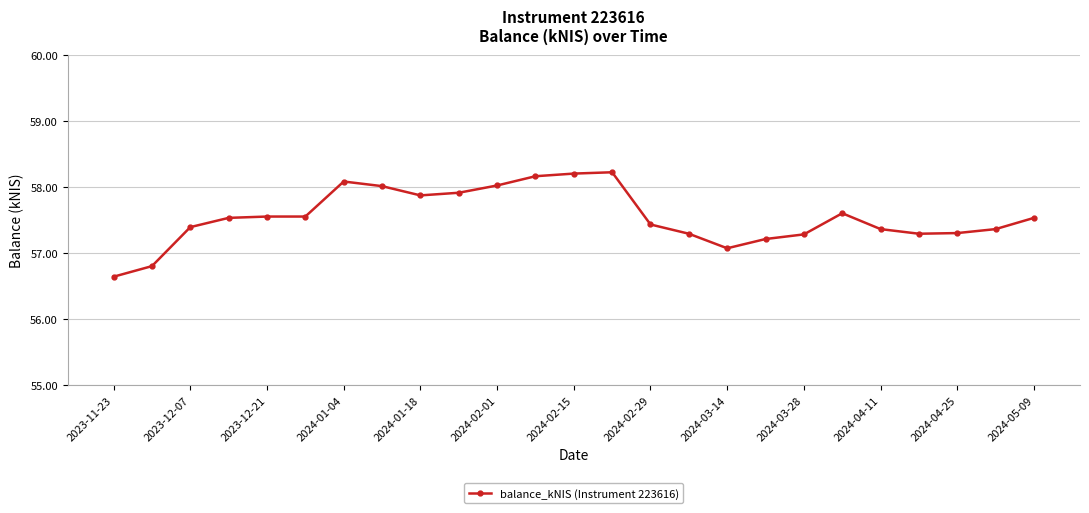

What is the smallest value displayed?

56.6